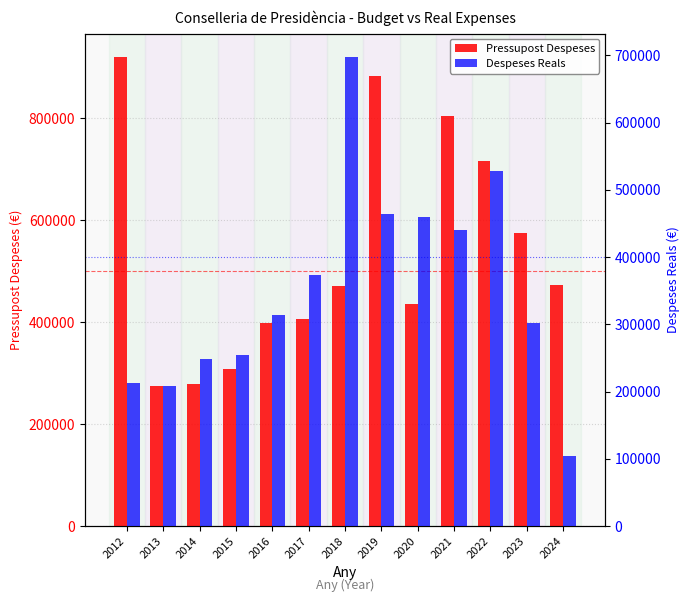

What is the sum of the Pressupost Despeses values at 2017 and 2020?

841670.0